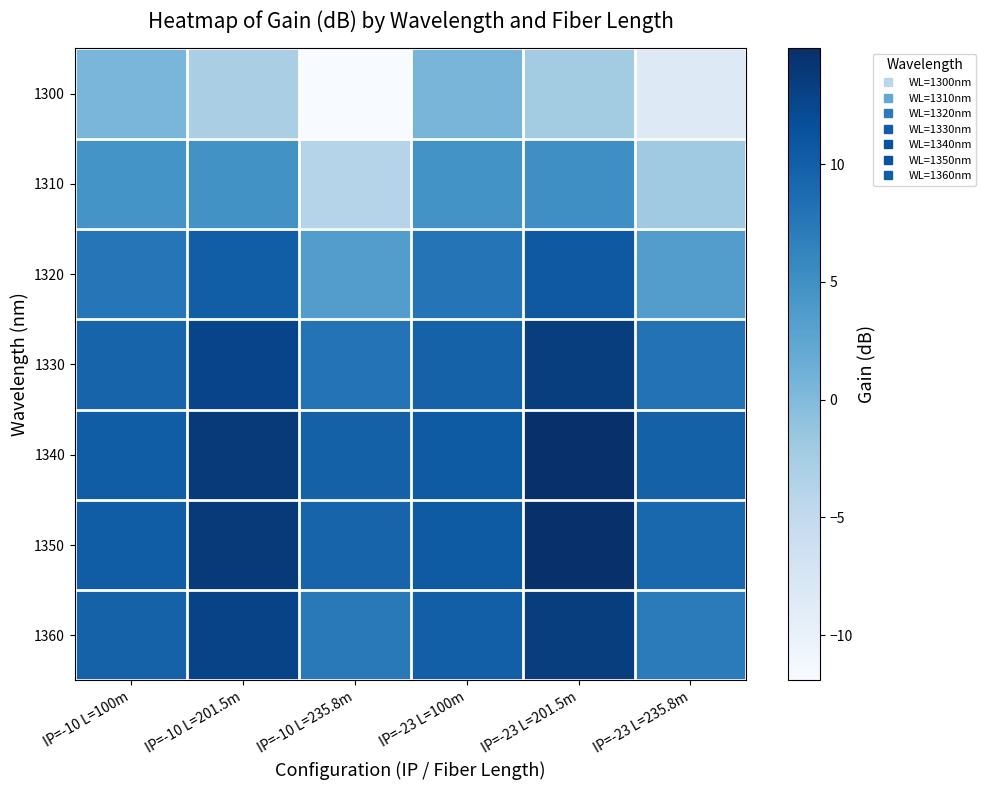

Reading left to right, transcribe all the data shown in this chart.

1300: IP=-10 L=100m=0.5	IP=-10 L=201.5m=-2.8	IP=-10 L=235.8m=-11.9	IP=-23 L=100m=0.6	IP=-23 L=201.5m=-2.4	IP=-23 L=235.8m=-8.5
1310: IP=-10 L=100m=4.6	IP=-10 L=201.5m=4.8	IP=-10 L=235.8m=-3.9	IP=-23 L=100m=4.7	IP=-23 L=201.5m=5.1	IP=-23 L=235.8m=-2.1
1320: IP=-10 L=100m=7.6	IP=-10 L=201.5m=10.1	IP=-10 L=235.8m=3.4	IP=-23 L=100m=7.8	IP=-23 L=201.5m=10.7	IP=-23 L=235.8m=3.4
1330: IP=-10 L=100m=9.5	IP=-10 L=201.5m=12.7	IP=-10 L=235.8m=8.0	IP=-23 L=100m=9.7	IP=-23 L=201.5m=13.5	IP=-23 L=235.8m=8.1
1340: IP=-10 L=100m=10.2	IP=-10 L=201.5m=13.9	IP=-10 L=235.8m=9.8	IP=-23 L=100m=10.5	IP=-23 L=201.5m=14.8	IP=-23 L=235.8m=9.8
1350: IP=-10 L=100m=10.2	IP=-10 L=201.5m=13.9	IP=-10 L=235.8m=9.5	IP=-23 L=100m=10.5	IP=-23 L=201.5m=14.9	IP=-23 L=235.8m=9.1
1360: IP=-10 L=100m=9.8	IP=-10 L=201.5m=12.8	IP=-10 L=235.8m=7.3	IP=-23 L=100m=10.0	IP=-23 L=201.5m=13.5	IP=-23 L=235.8m=7.1